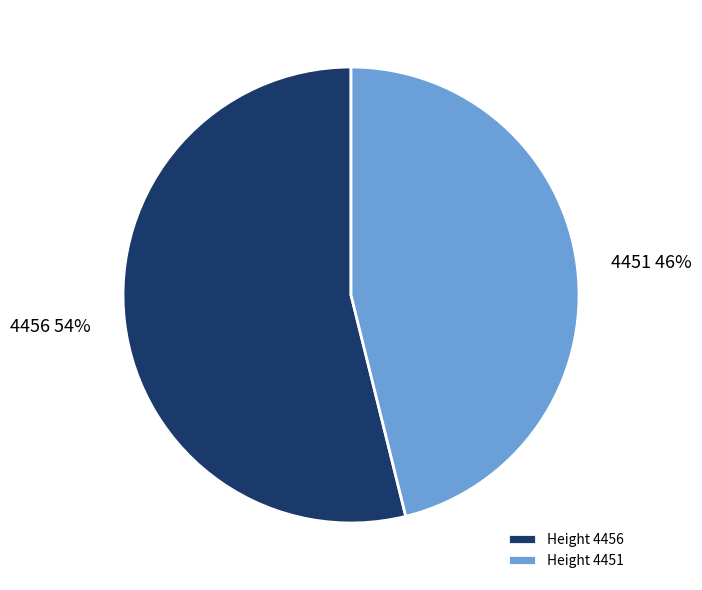

The 4456 slice represents 64% of the pie. True or false?

False